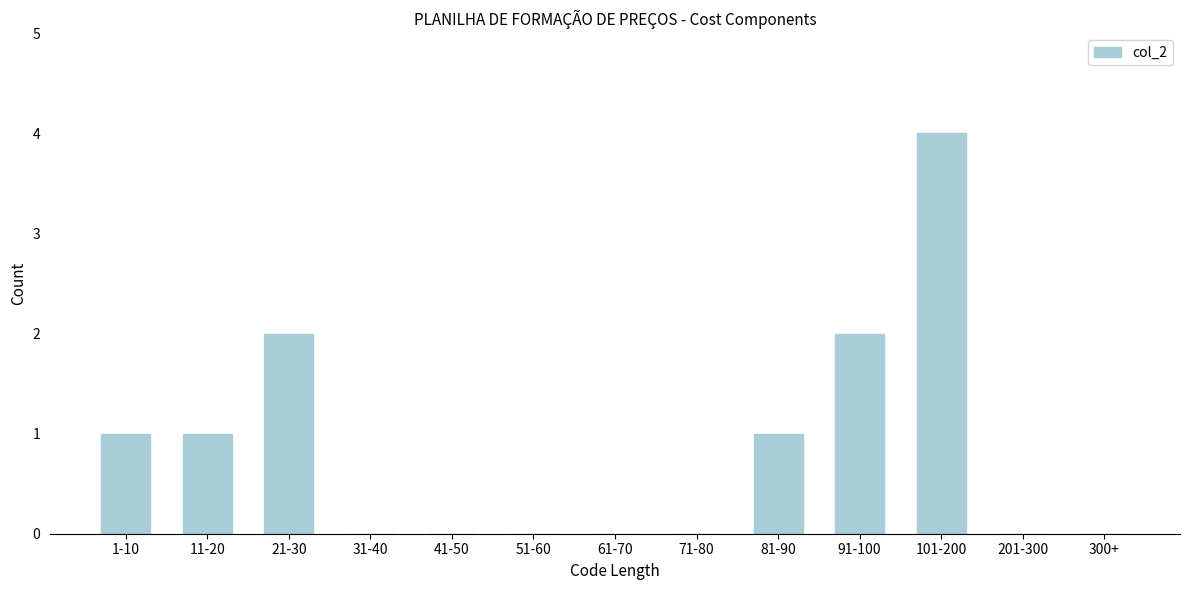

Reading left to right, what are all the values shown in this chart?

1-10=1	11-20=1	21-30=2	31-40=0	41-50=0	51-60=0	61-70=0	71-80=0	81-90=1	91-100=2	101-200=4	201-300=0	300+=0